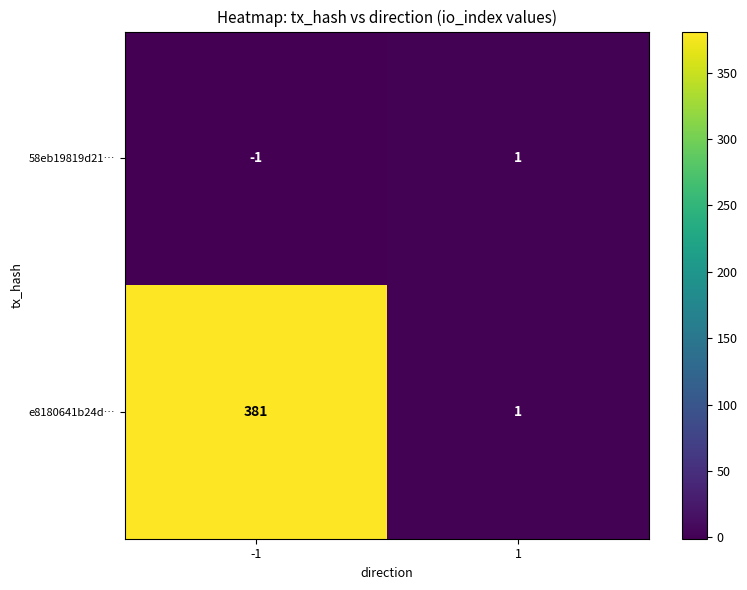

Between -1 and 1, which series saw the biggest shift?

e8180641b24d…